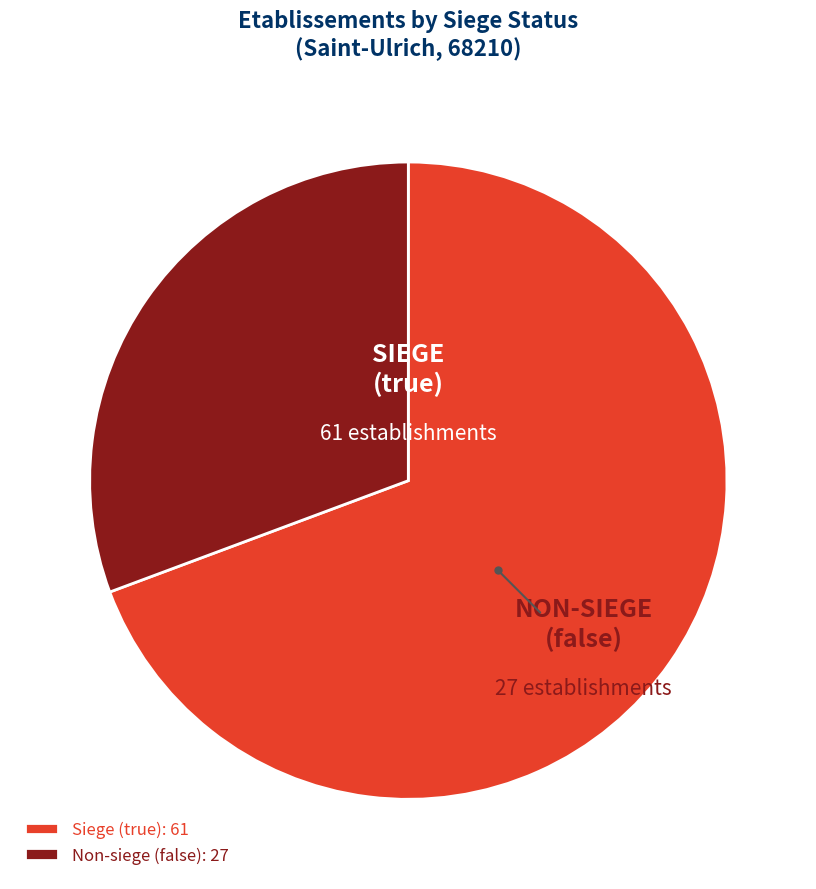

What is the ratio of the value at Non-siege (false): 27 to the value at Siege (true): 61?

0.4